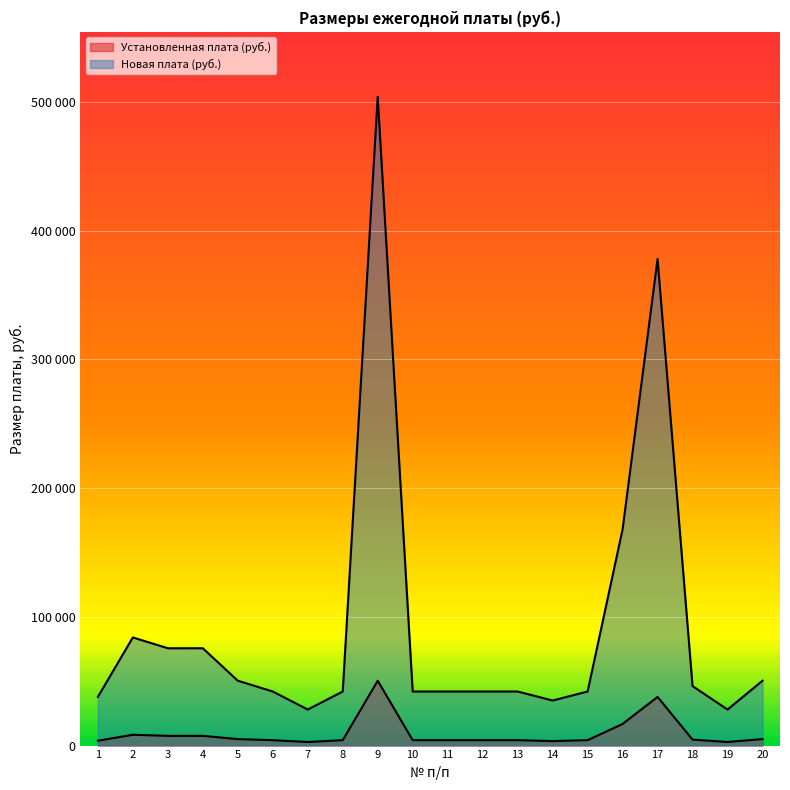

The Установленная плата (руб.) series shows 13043 at 2. True or false?

False